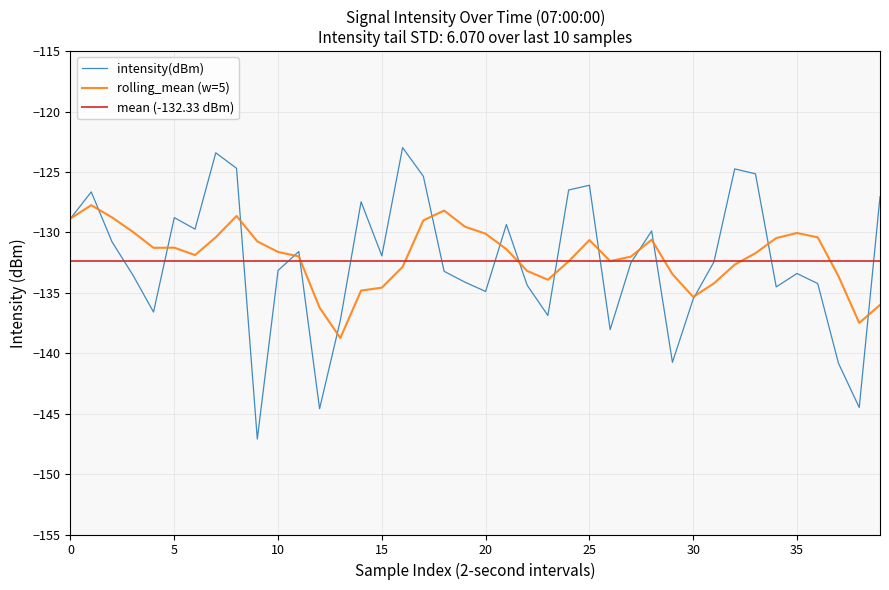

What is the greatest value displayed?

-123.0